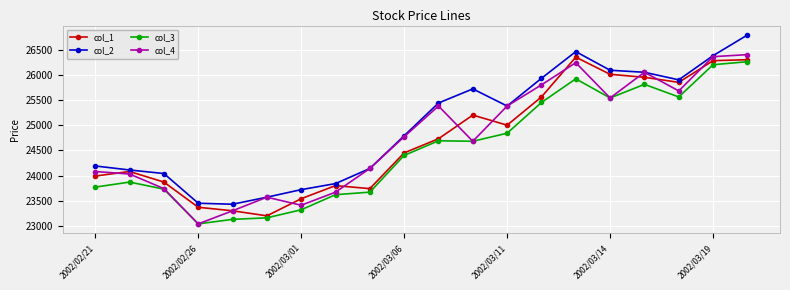

How many lines are shown in the chart?

4